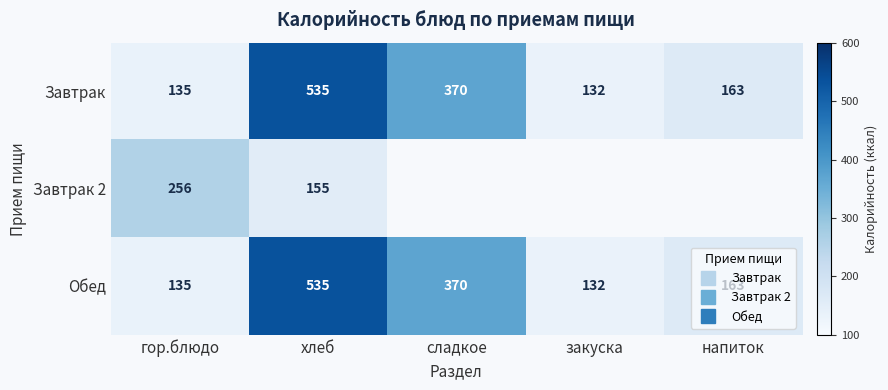

What is the maximum value shown in the chart?

535.0